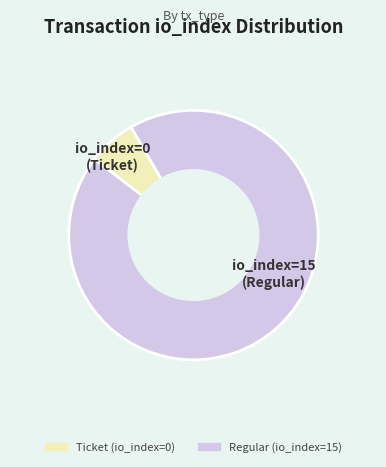

Between Ticket (io_index=0) and Regular (io_index=15), which is larger?

Regular (io_index=15)